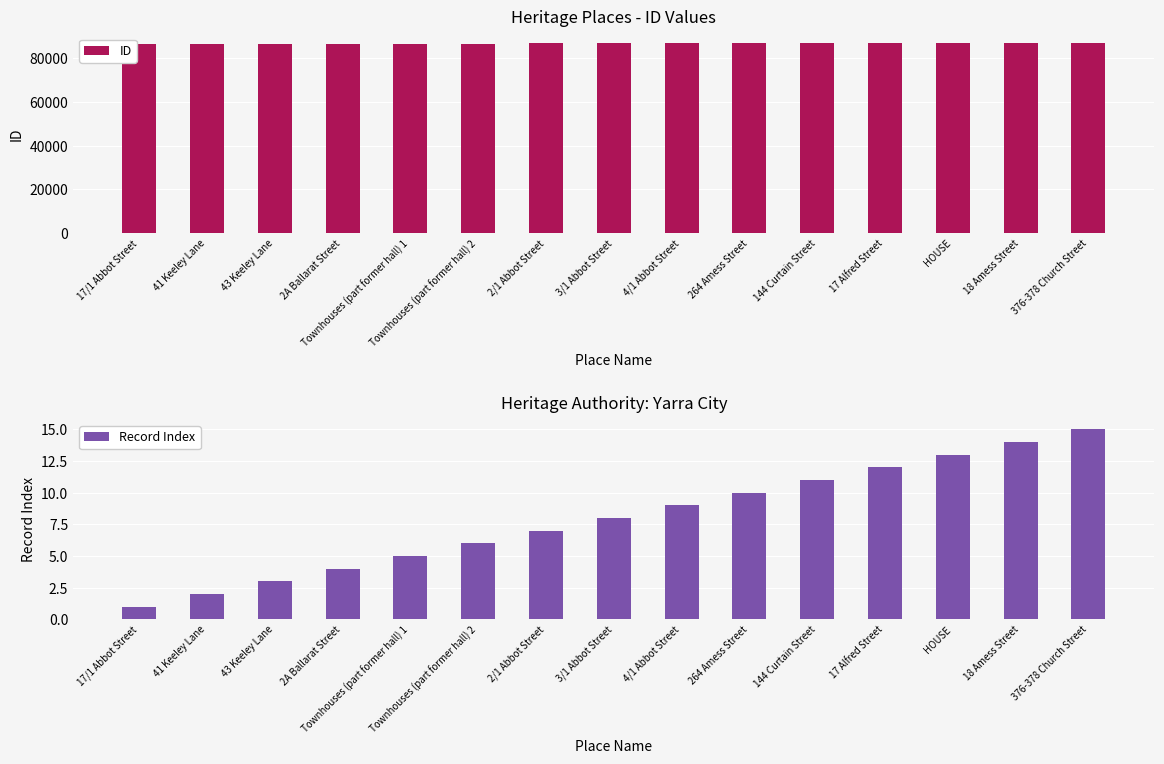

True or false: Record Index has a value of 9 at 4/1 Abbot Street.

True